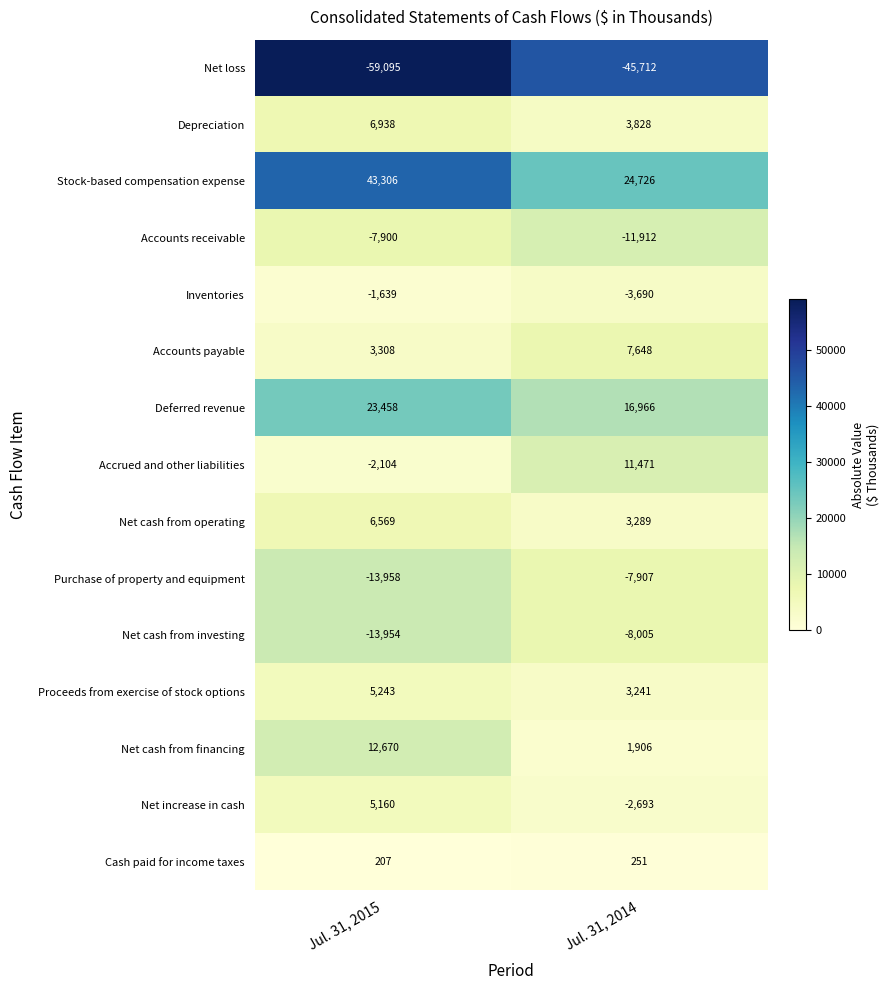

At which label is Accounts payable closest to 5478?

Jul. 31, 2015